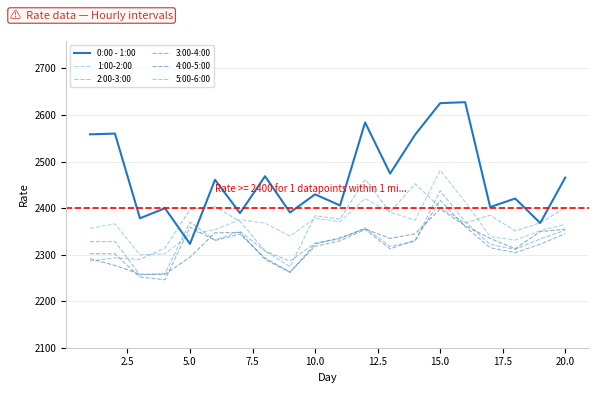

What are all the series names shown in the legend?

0:00 - 1:00, 1:00-2:00, 2:00-3:00, 3:00-4:00, 4:00-5:00, 5:00-6:00